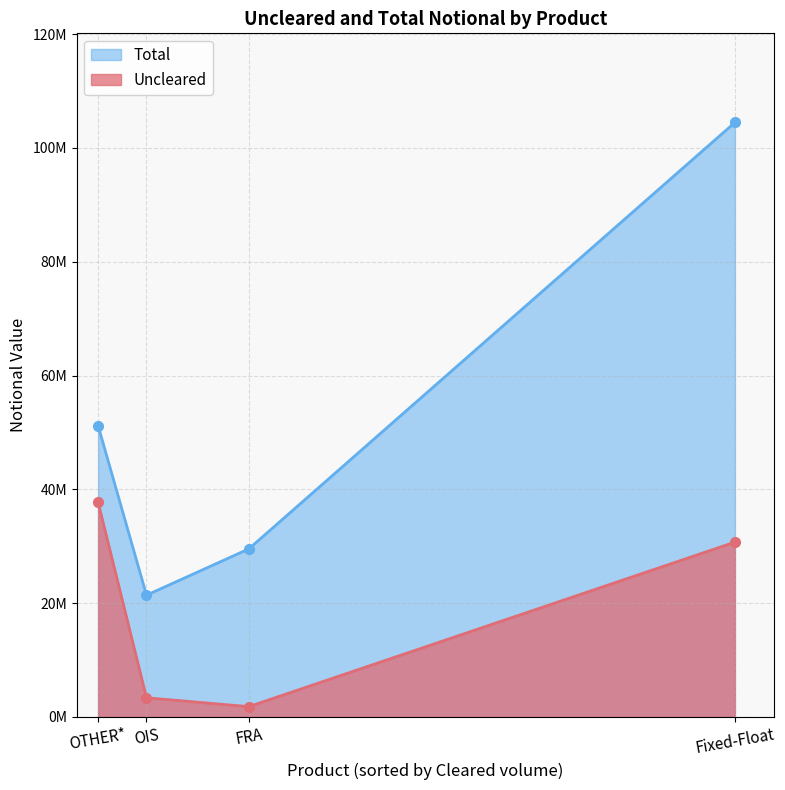

Which series changed the most between OIS and OTHER*?

Uncleared